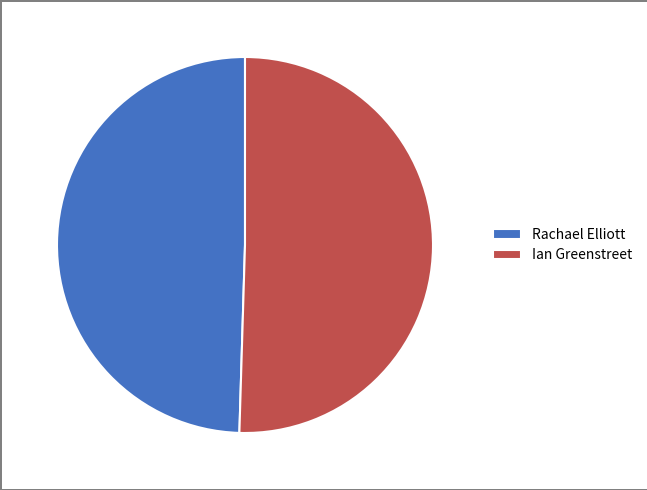

Is Ian Greenstreet the majority of the pie?

Yes